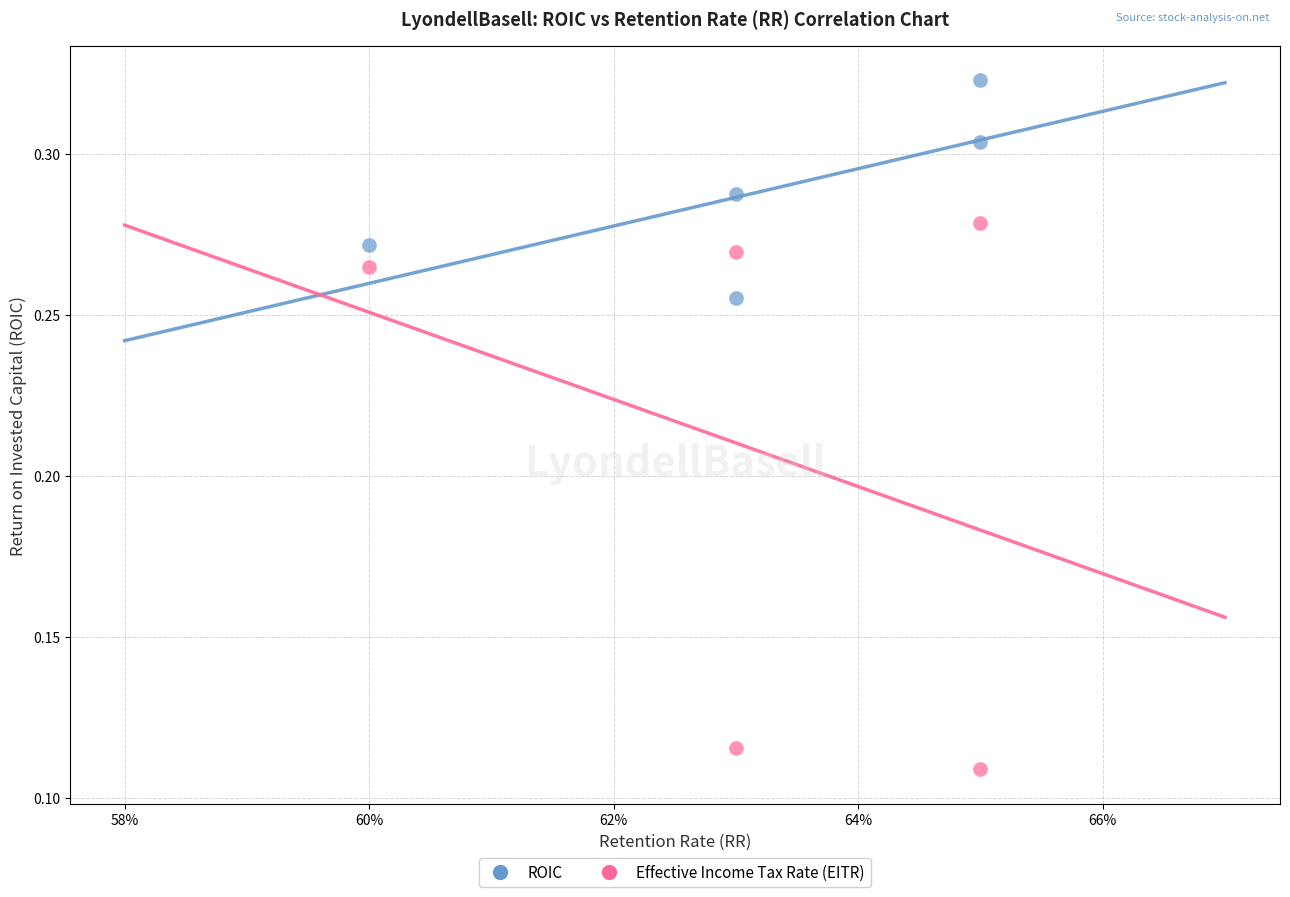

What are all the series names shown in the legend?

ROIC, Effective Income Tax Rate (EITR)